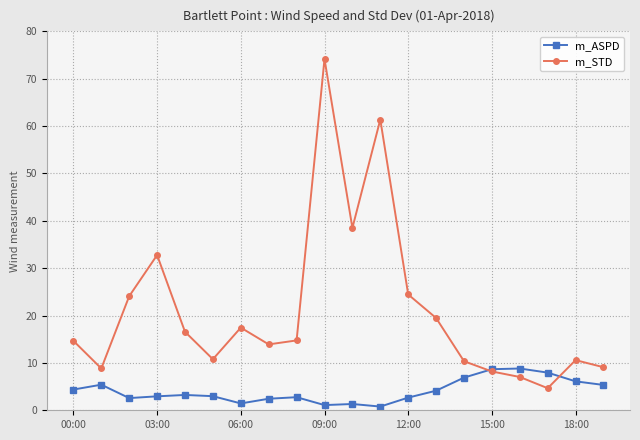

List the series in order of their overall mean, lowest first.

m_ASPD, m_STD